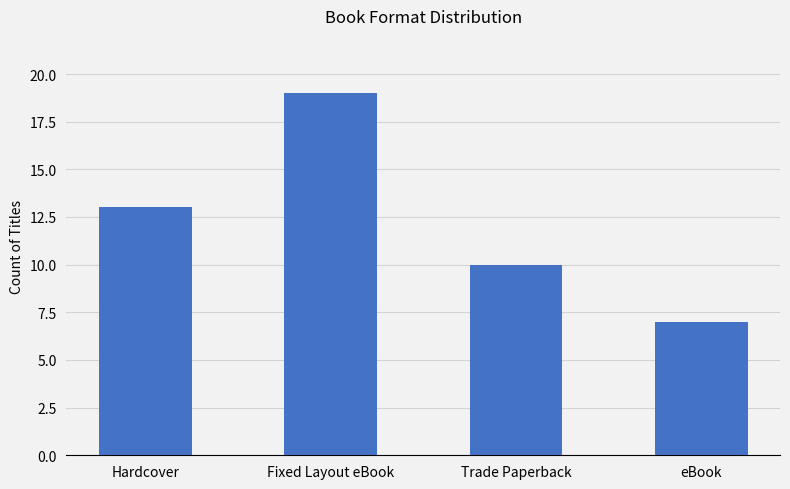

How many series are shown in this chart?

1